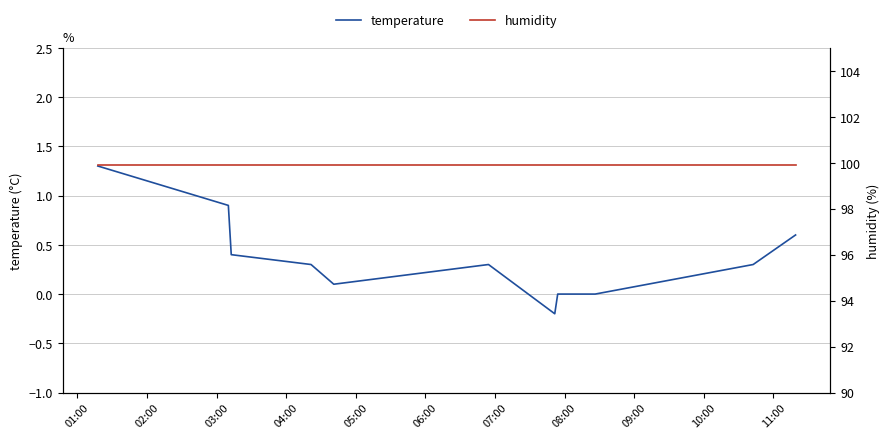

What is the highest value of the temperature series?

1.3